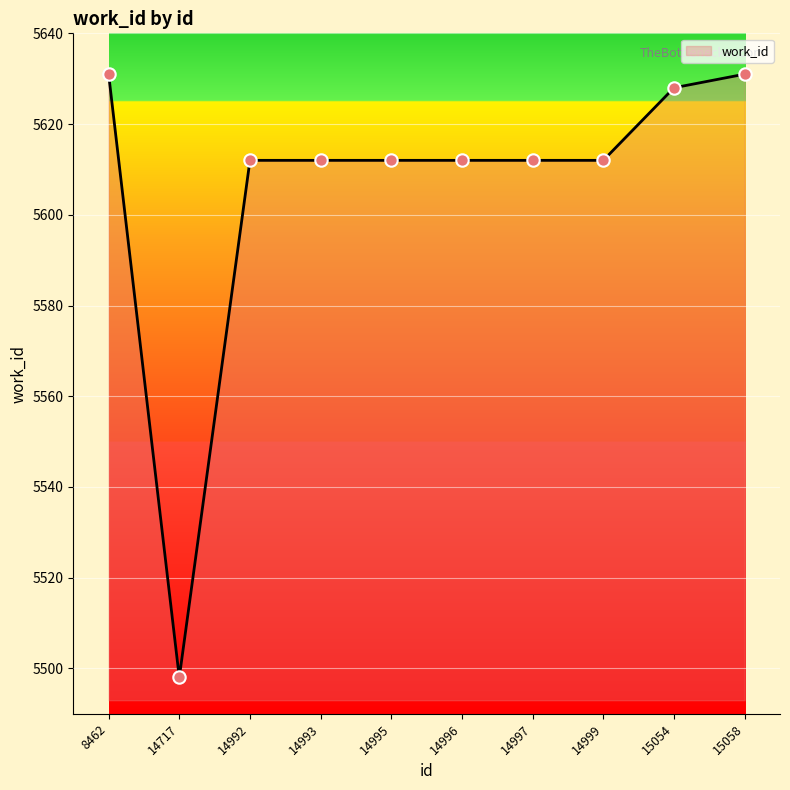

Between 14717 and 14996, which is larger?

14996